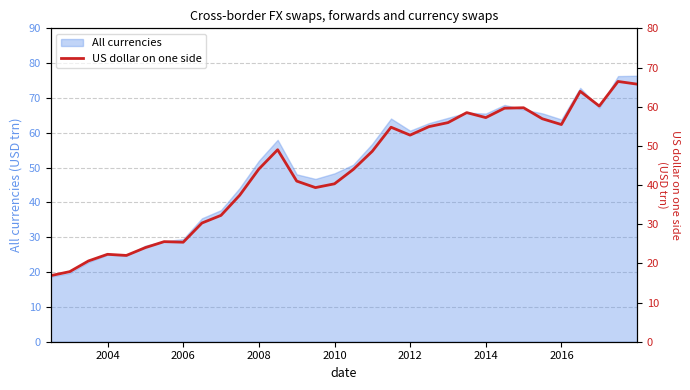

What is the value of the 9th point from the left?

30.3